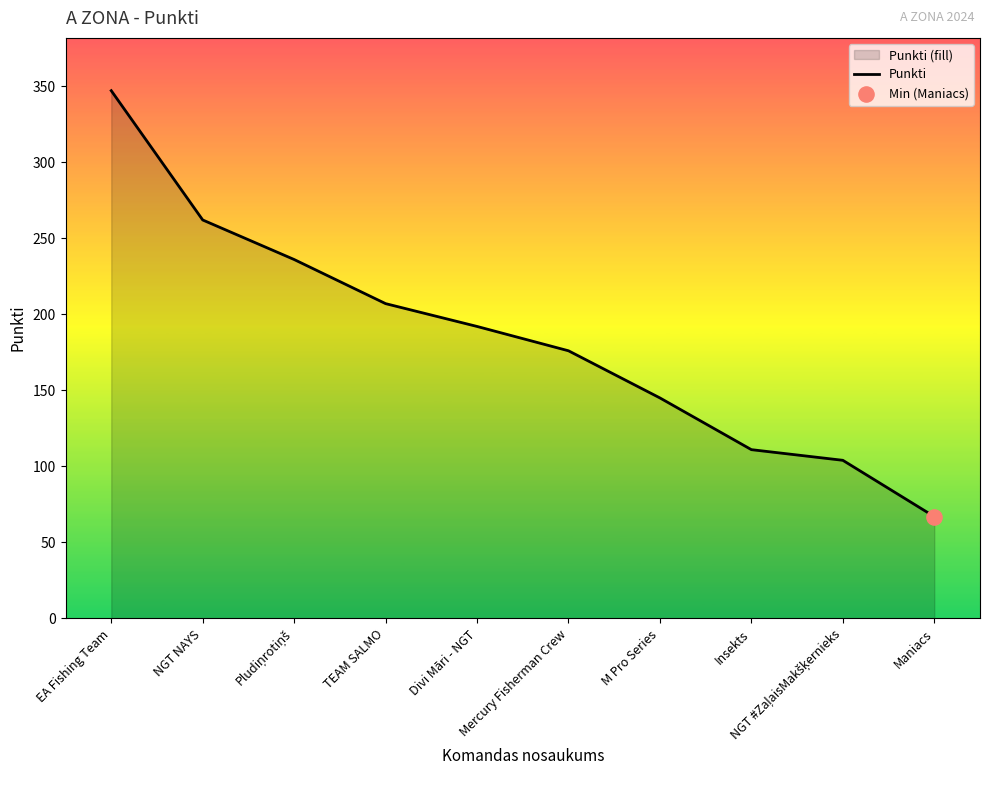

Approximately how many times larger is the value at M Pro Series compared to NGT #ZaļaisMakšķernieks?

1.4